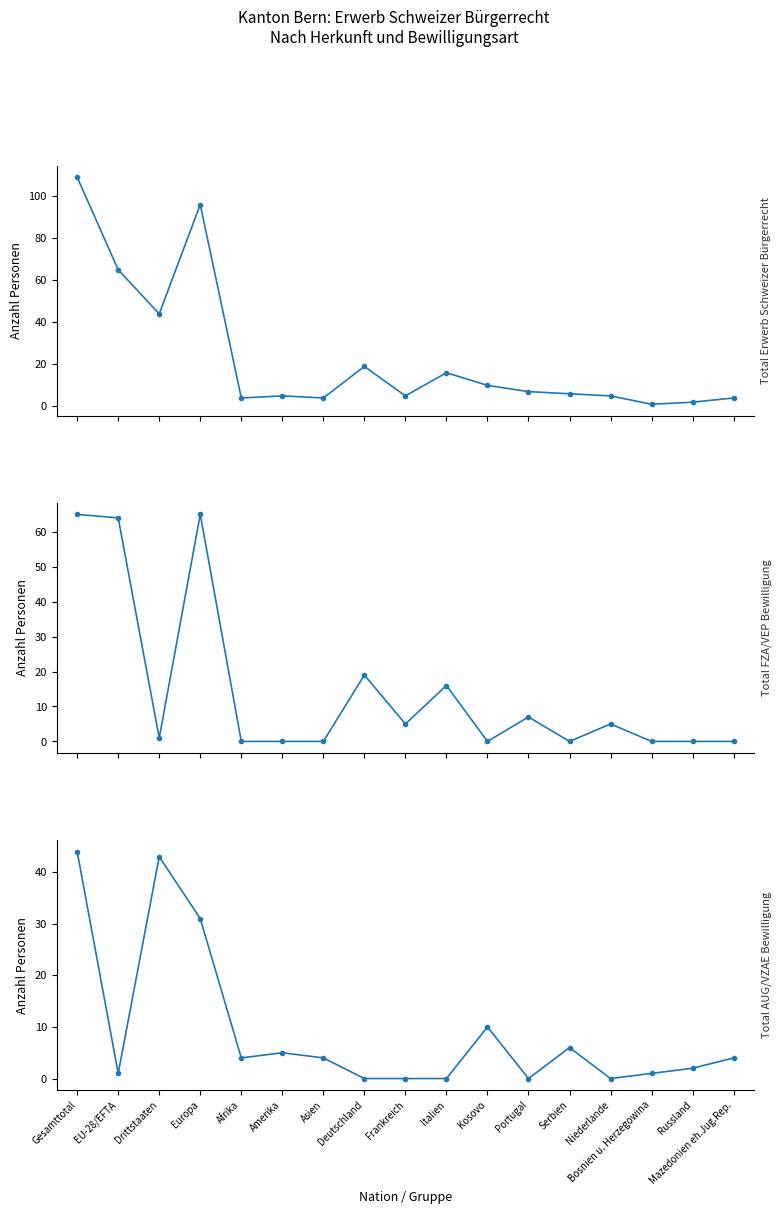

What is the maximum value for Total AUG/VZAE?

44